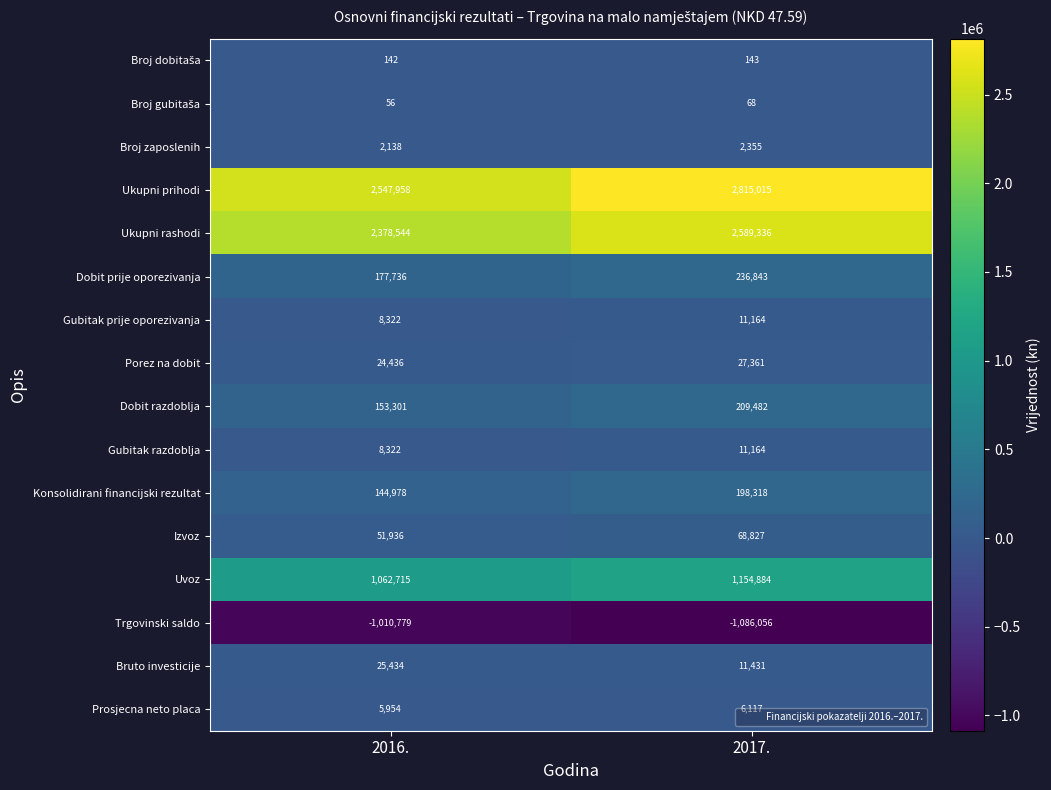

Between 2016. and 2017., which series saw the biggest shift?

Ukupni prihodi